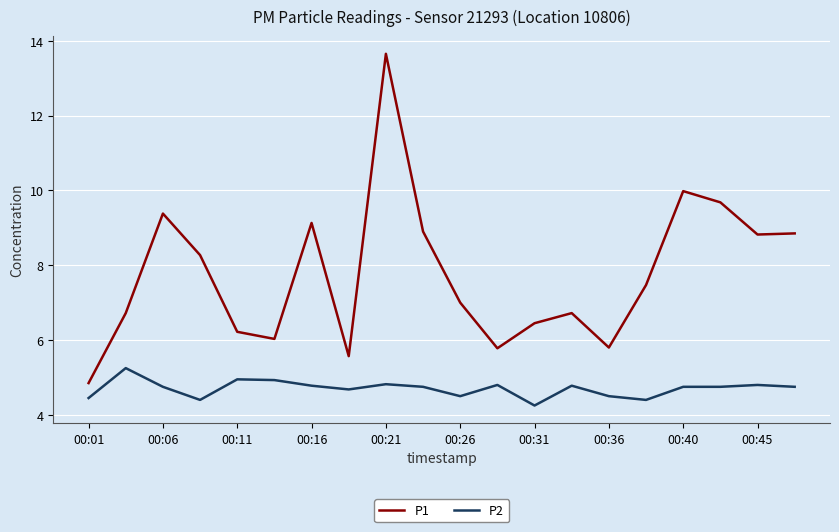

What is the difference between the maximum and minimum values in the P2 series?

1.0